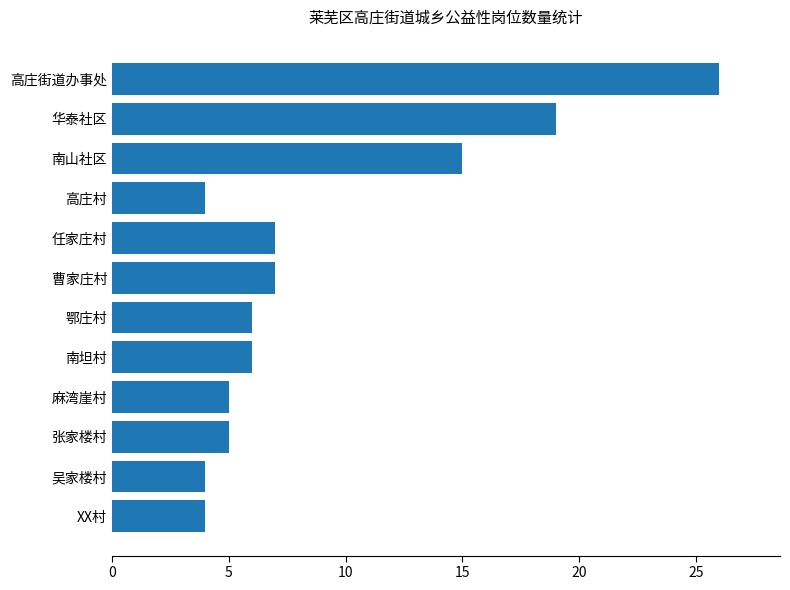

What is the smallest value displayed?

4